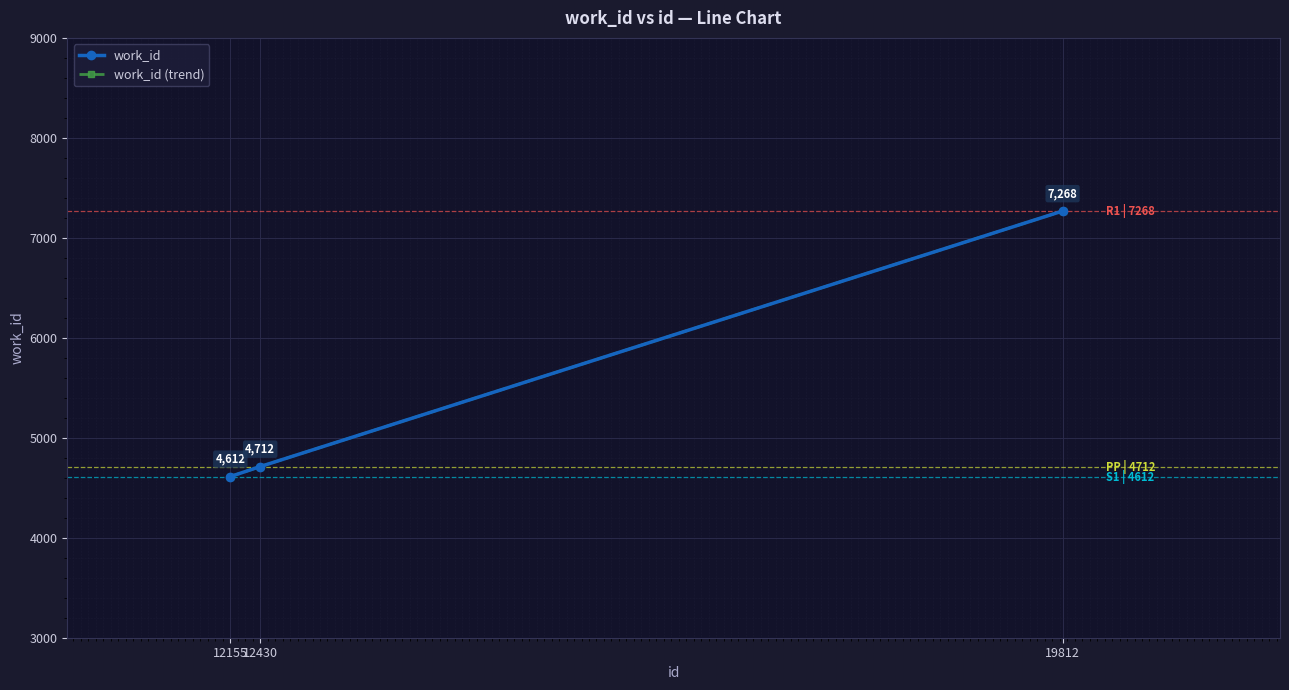

Is it true that work_id (trend) equals 7268 at 19812?

True